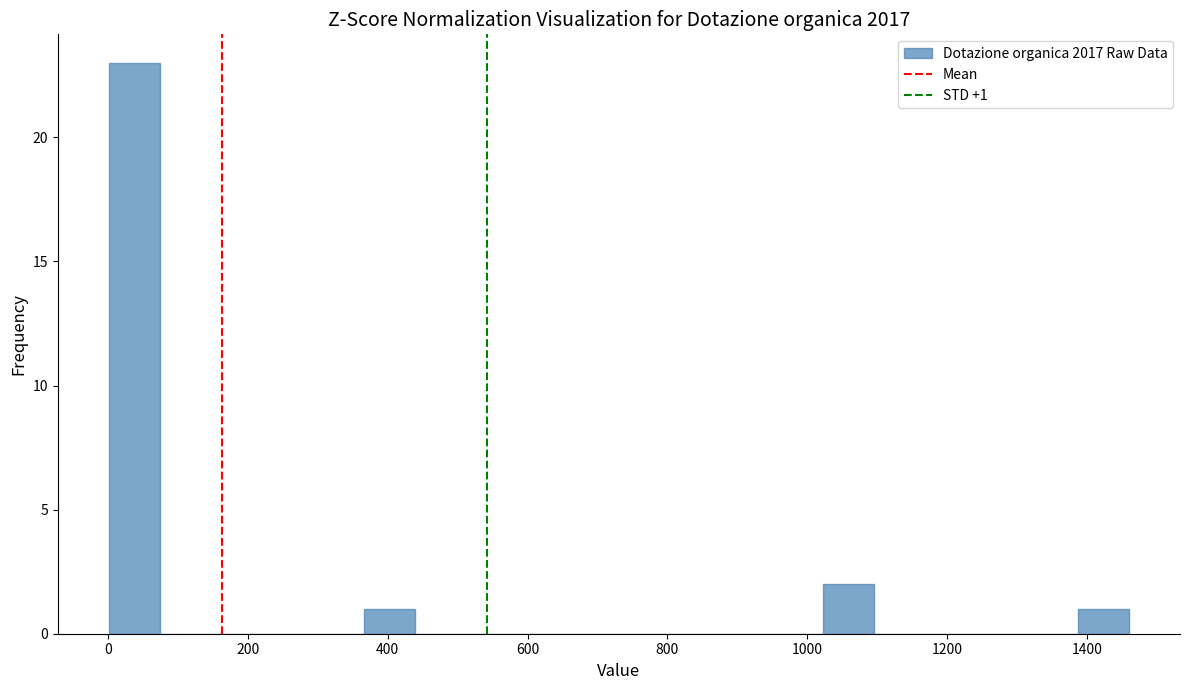

Around what value on the x-axis is the tallest bar? Give the approximate position of its centre, as read against the axis.

40